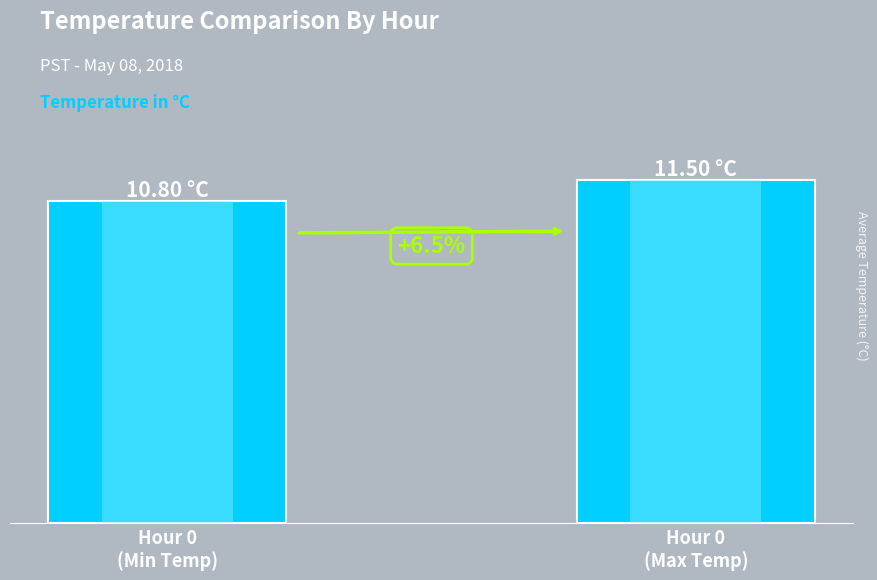

What is the maximum value shown in the chart?

11.5